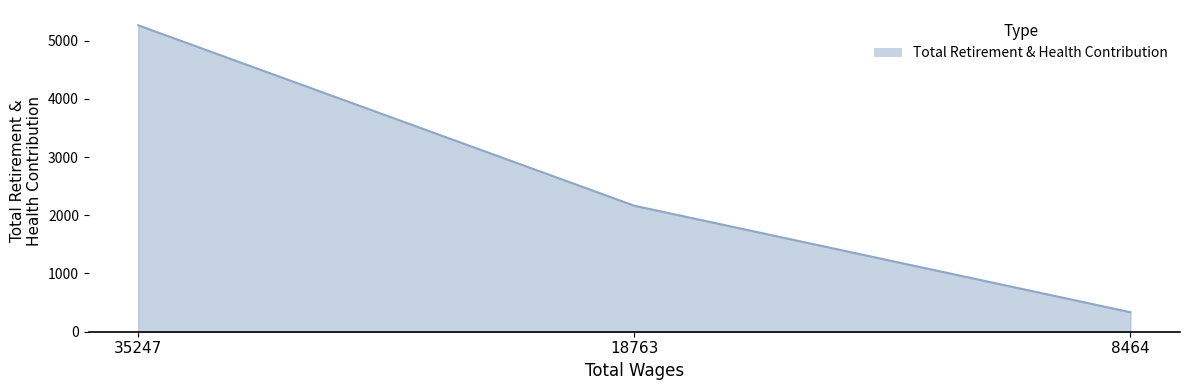

At which label is the value closest to 2798?

18763